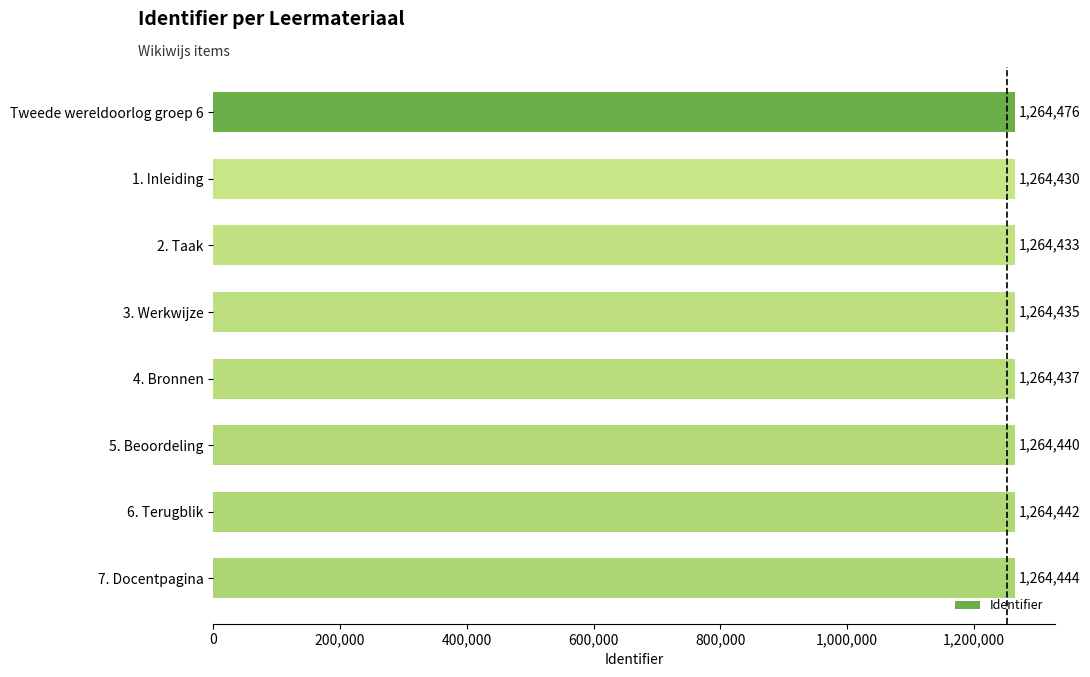

True or false: the data shows 1264437 at 4. Bronnen.

True